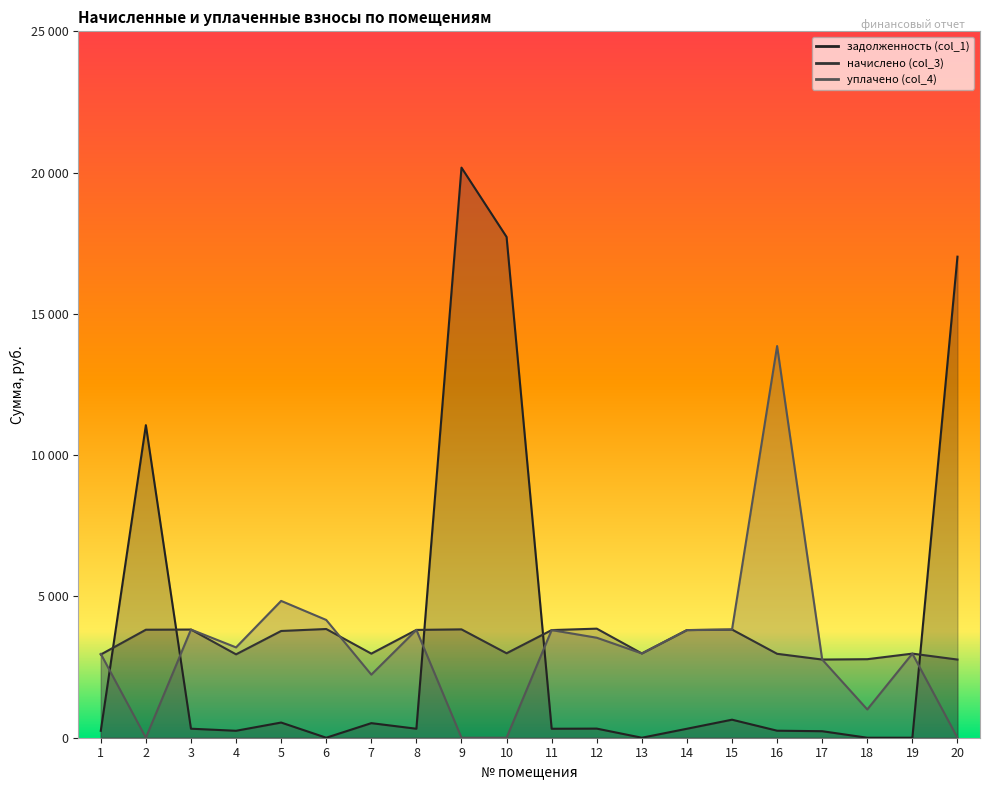

What are all the series names shown in the legend?

задолженность (col_1), начислено (col_3), уплачено (col_4)